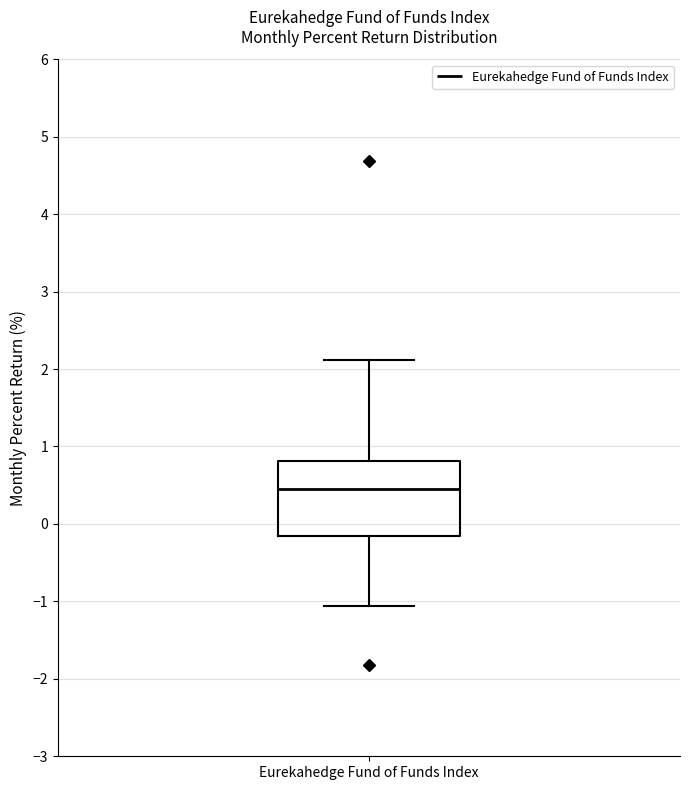

Where does the lower whisker of the box for Eurekahedge Fund of Funds Index end on the y-axis? The values are not printed on the chart, so give them approximately, as read against the axis.

-1.1